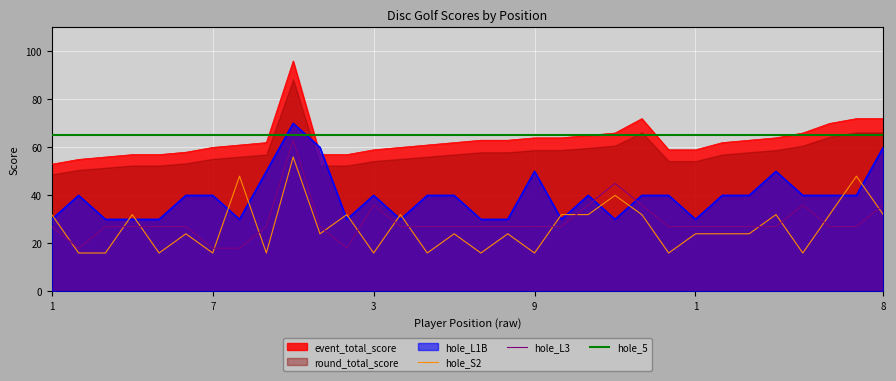

What is the label of the 29th point from the right?

4